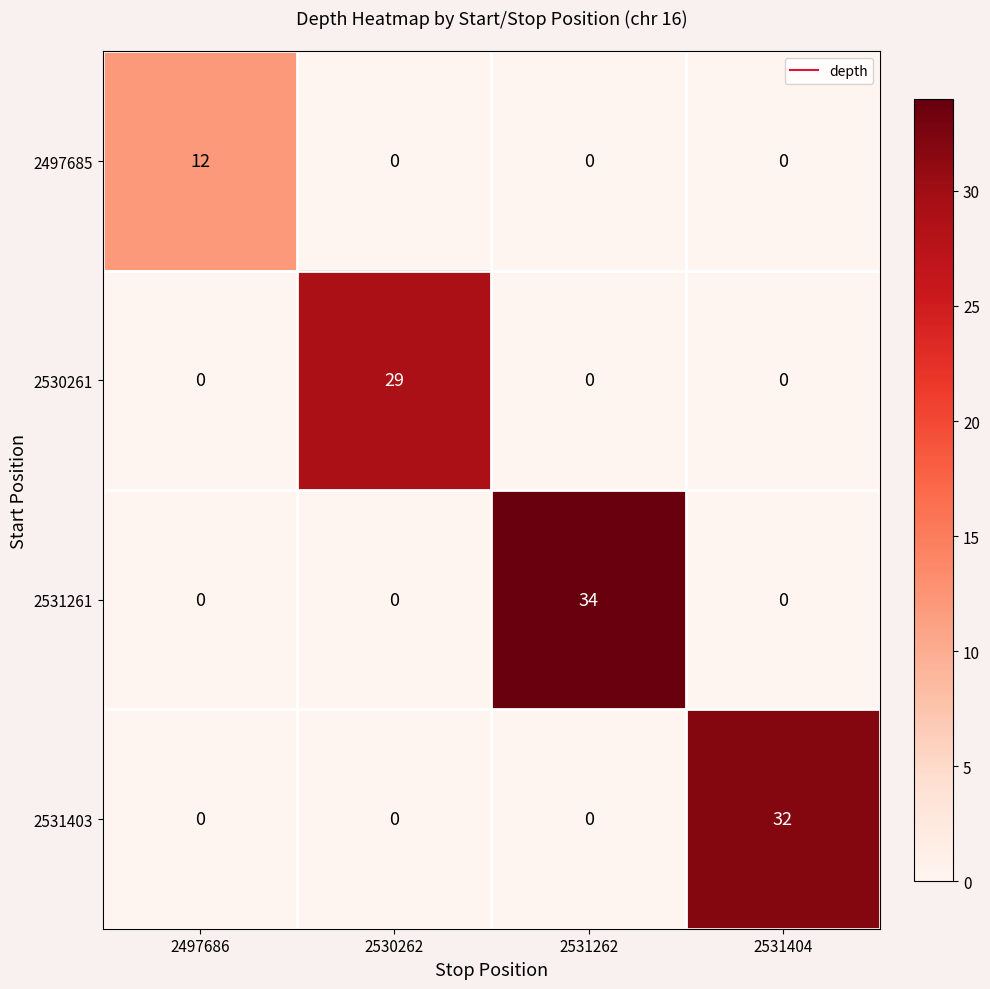

What is the spread (max minus min) of values at 2497686?

12